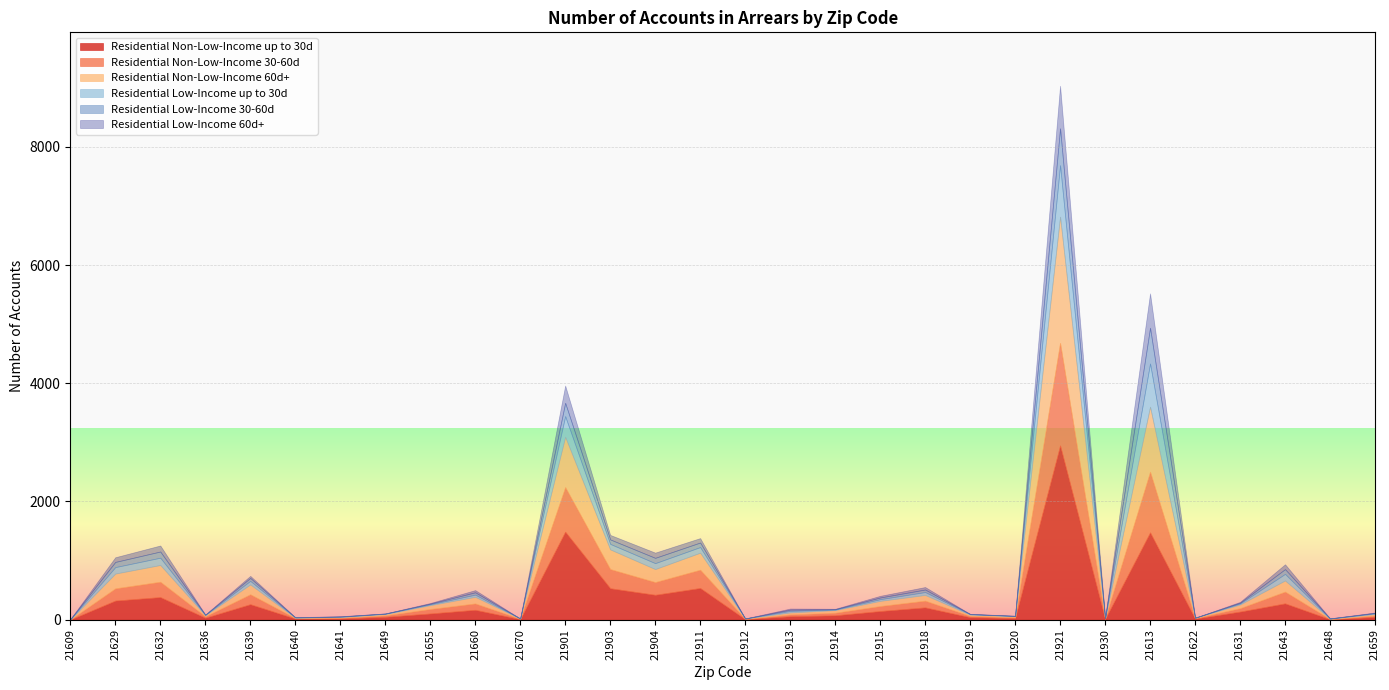

What is the label of the 1st point from the left?

21609